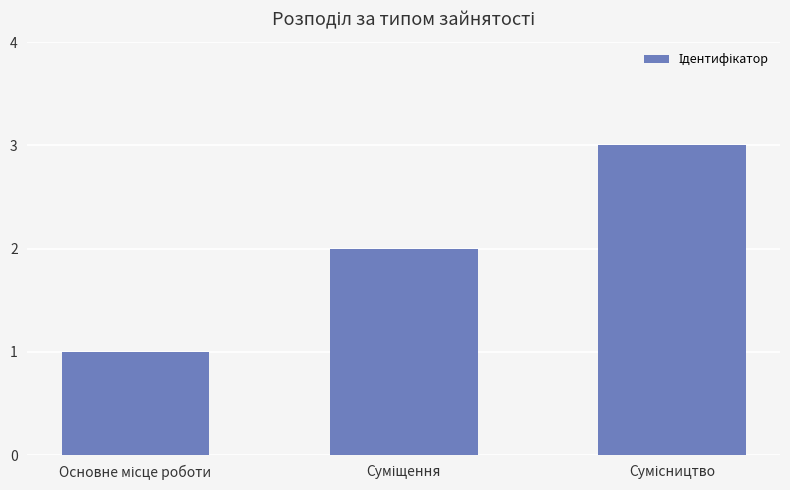

What is the sum of all values?

6